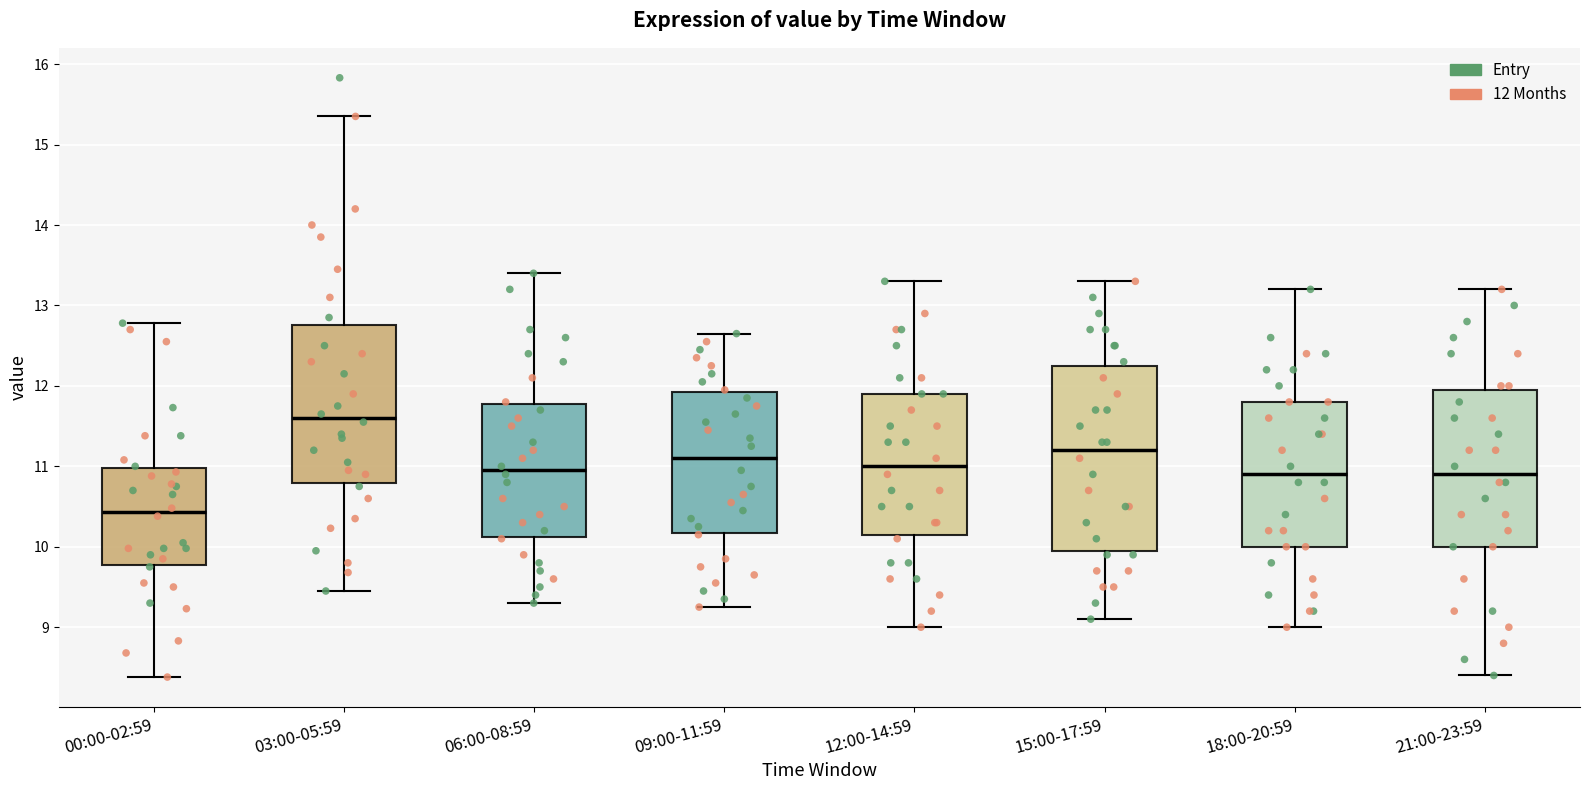

Reading left to right, transcribe this box plot: for each box, give where its median line is, the range the box spans, and where its two whiskers end, as read against the y-axis. The values are not printed on the chart, so give them approximately, as read against the axis.

00:00-02:59: median 10.4, box 9.8 to 11.0, whiskers 8.4 to 12.8
03:00-05:59: median 11.6, box 10.8 to 12.8, whiskers 9.5 to 15.4
06:00-08:59: median 11.0, box 10.1 to 11.8, whiskers 9.3 to 13.4
09:00-11:59: median 11.1, box 10.2 to 11.9, whiskers 9.3 to 12.7
12:00-14:59: median 11.0, box 10.2 to 11.9, whiskers 9.0 to 13.3
15:00-17:59: median 11.2, box 10.0 to 12.3, whiskers 9.1 to 13.3
18:00-20:59: median 10.9, box 10.0 to 11.8, whiskers 9.0 to 13.2
21:00-23:59: median 10.9, box 10.0 to 12.0, whiskers 8.4 to 13.2